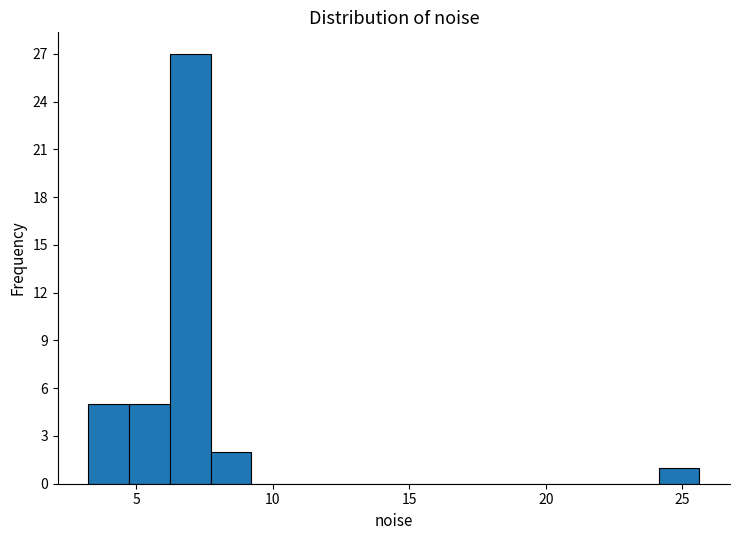

Around what value on the x-axis is the tallest bar? Give the approximate position of its centre, as read against the axis.

7.0